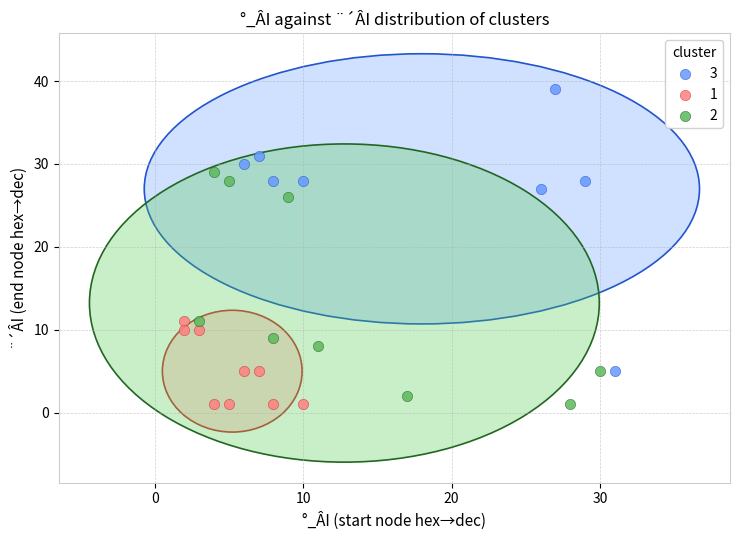

Which series has the largest Y range (max minus min)?

3